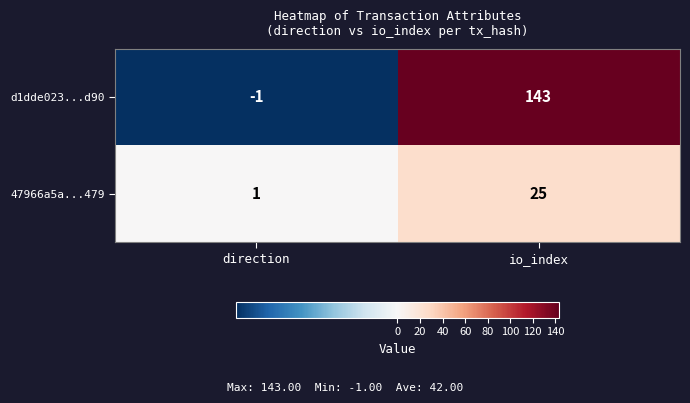

Which series has the largest total across all categories?

d1dde023...d90